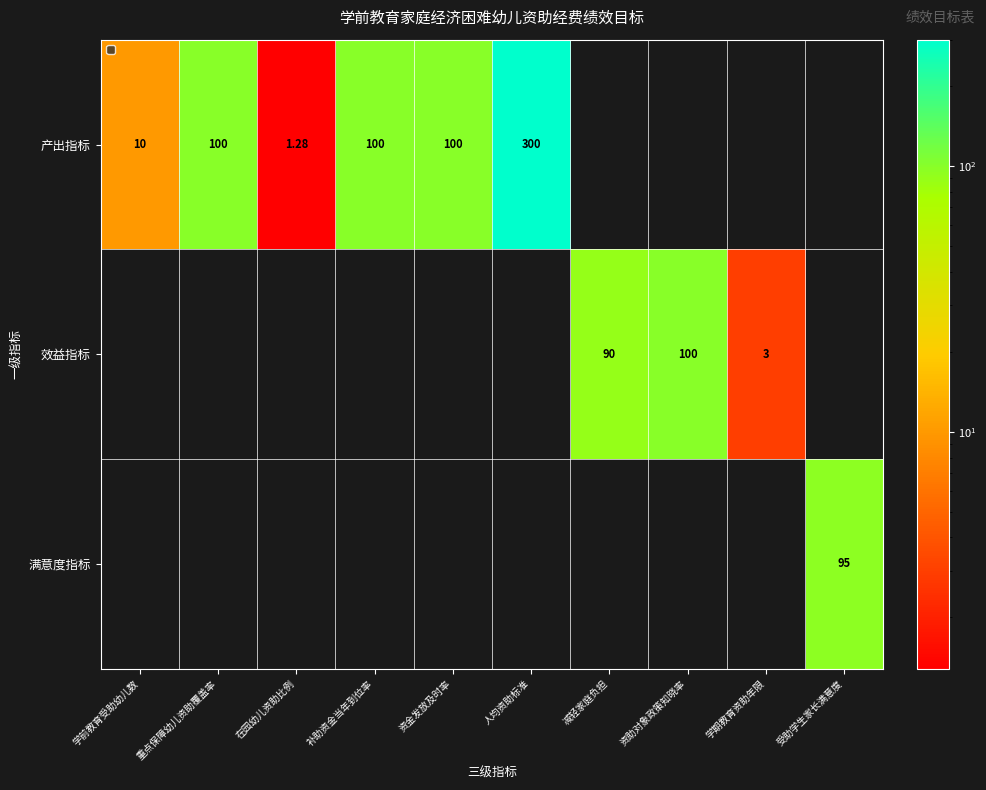

Which category has the lowest value across all series?

在园幼儿资助比例